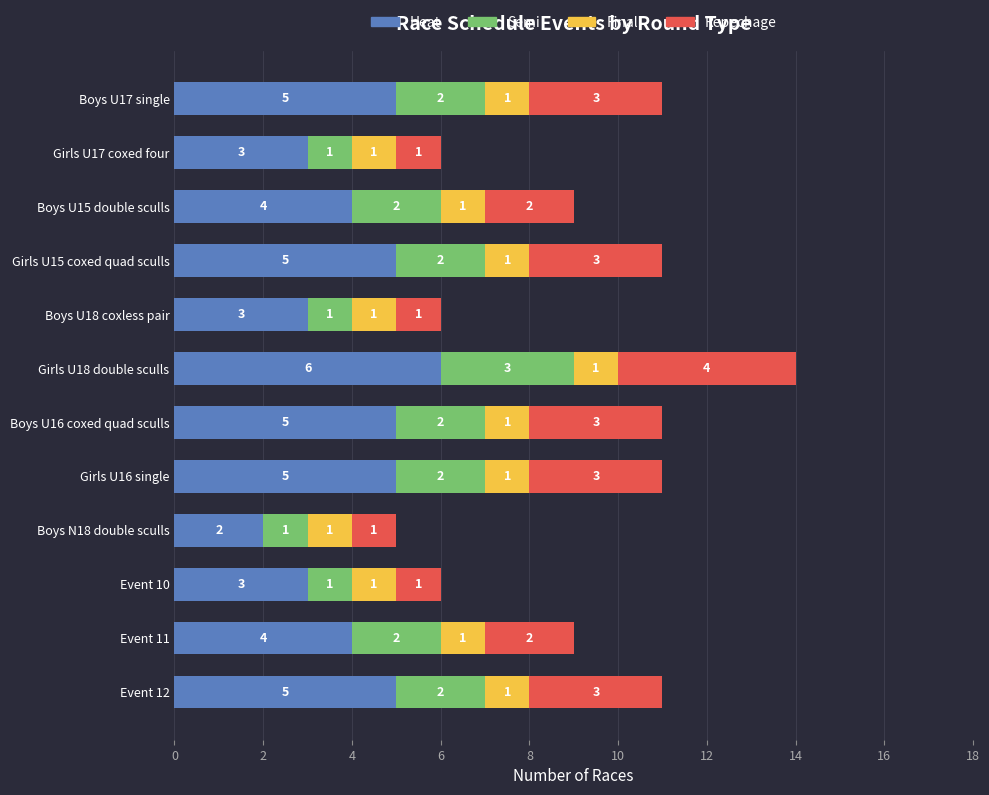

What is the sum of the Heat values at Girls U17 coxed four and Boys U16 coxed quad sculls?

8